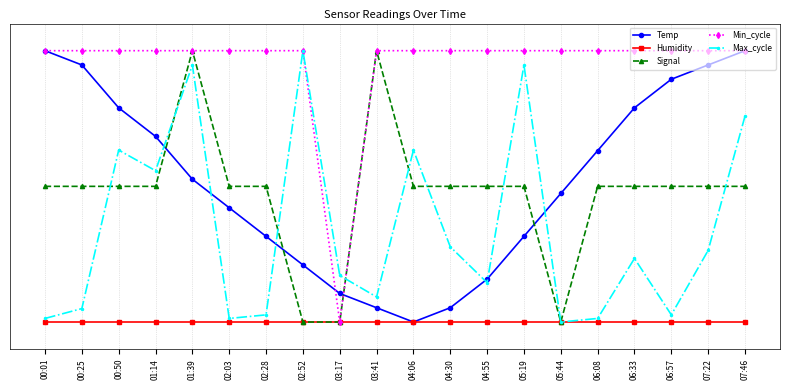

The Signal series shows 0.8 at 05:19. True or false?

False